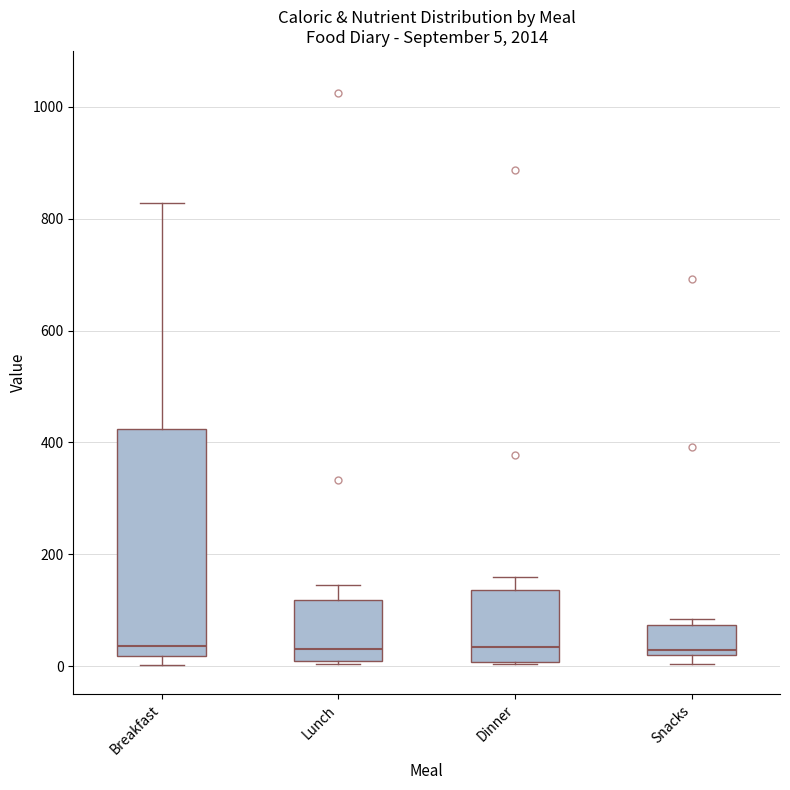

Which box is the tallest, from its lower edge to its upper edge?

Breakfast